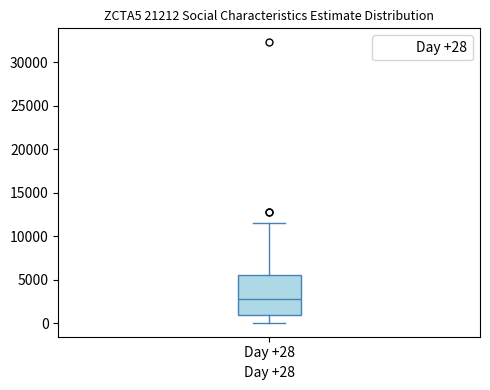

Where does the median line of the box for Day +28 sit on the y-axis? The values are not printed on the chart, so give them approximately, as read against the axis.

3000